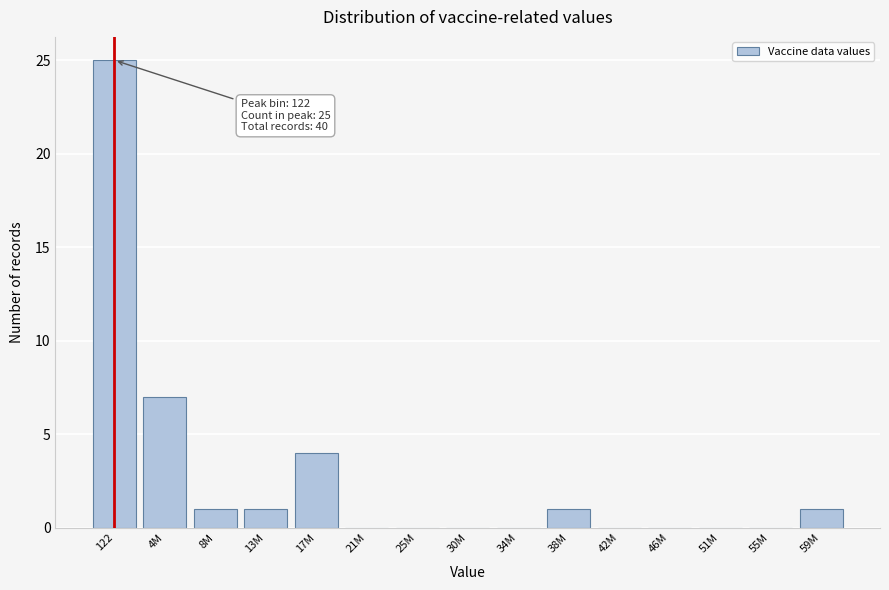

Reading left to right, list all the values displayed in this chart.

122=25	4M=7	8M=1	13M=1	17M=4	21M=0	25M=0	30M=0	34M=0	38M=1	42M=0	46M=0	51M=0	55M=0	59M=1